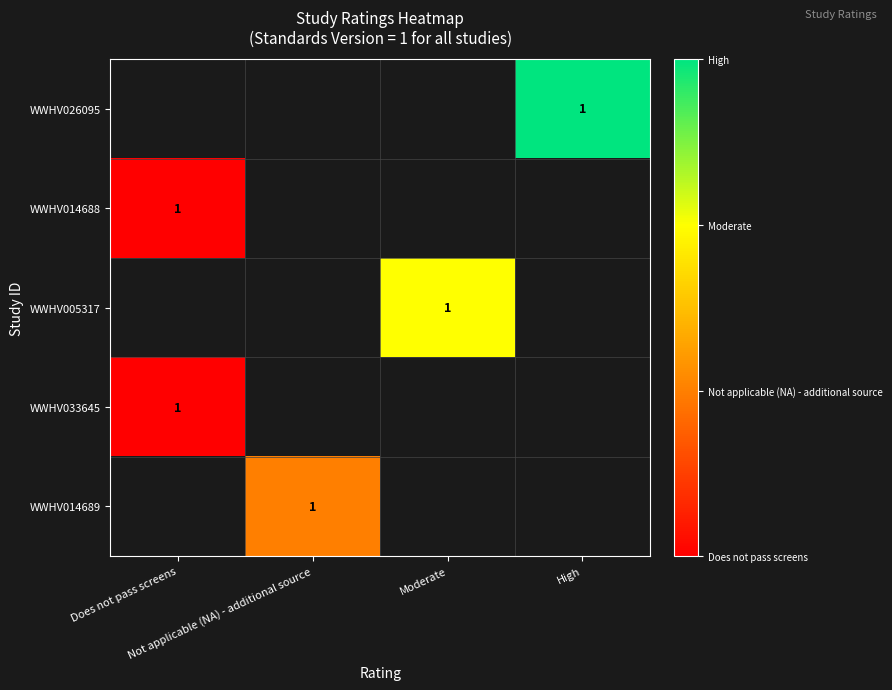

At which category does the chart reach its minimum across all series?

Does not pass screens